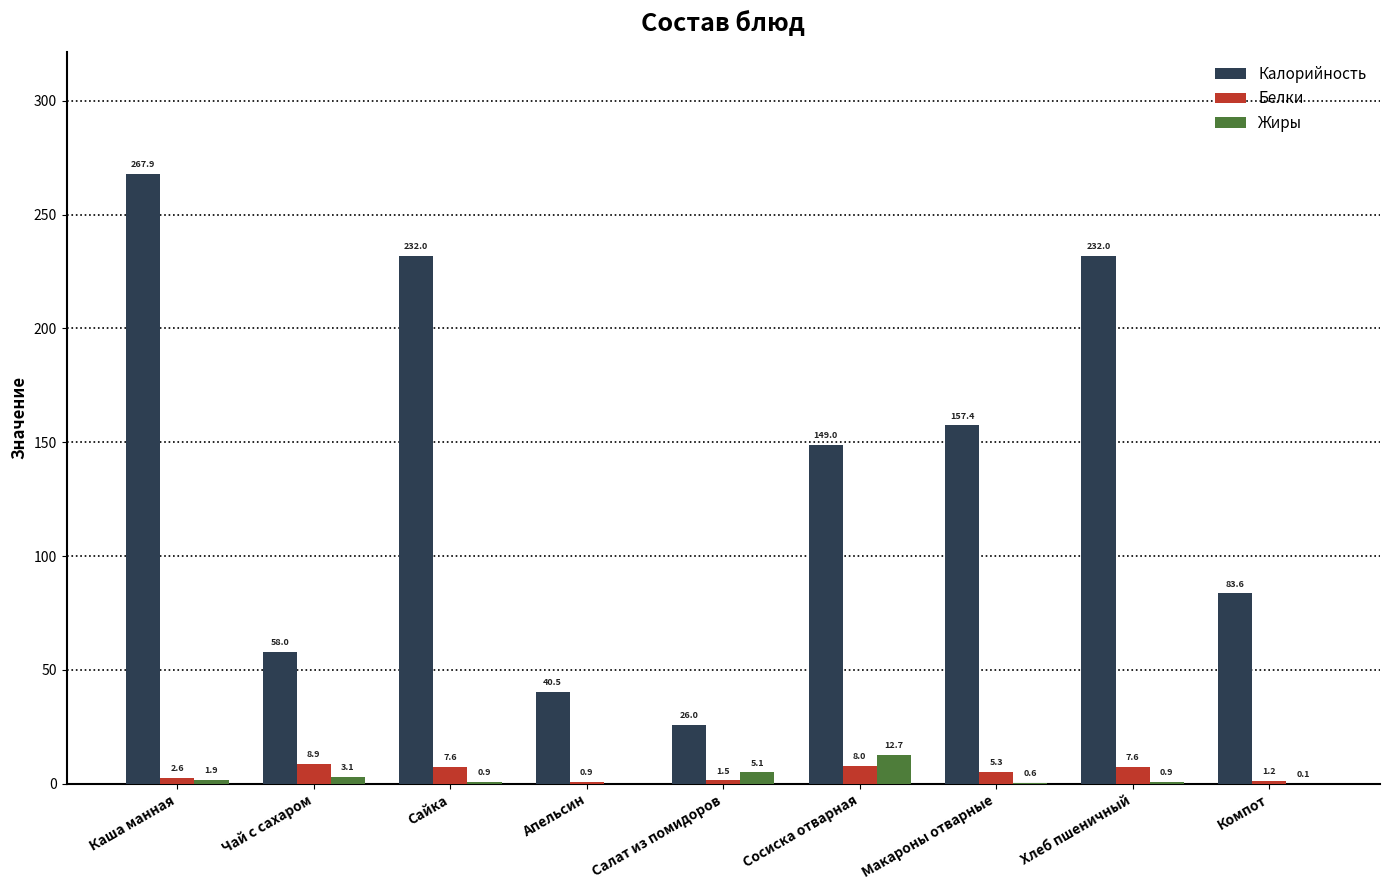

Which label corresponds to the largest value in the chart?

Каша манная